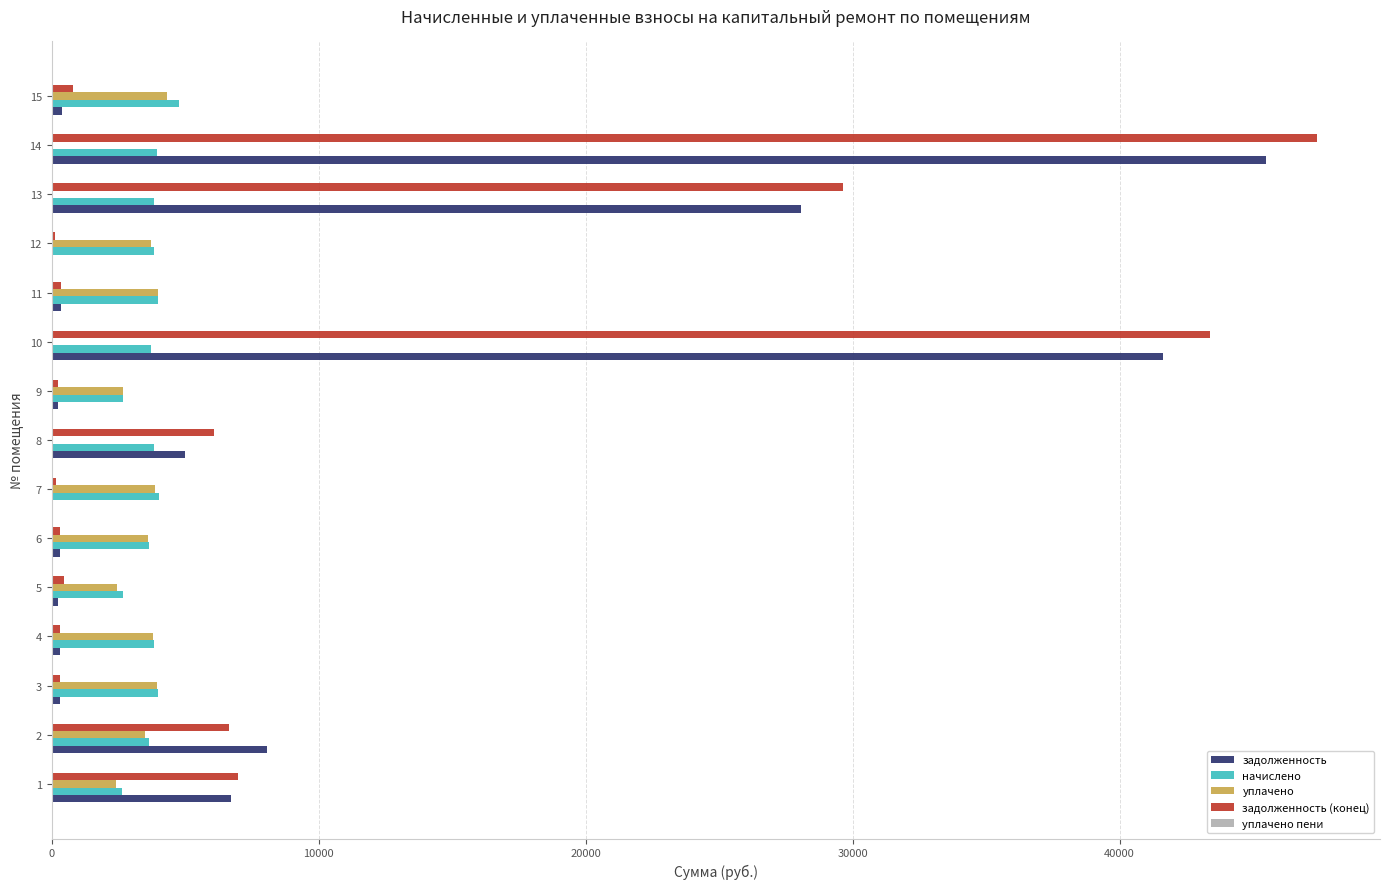

What is the maximum value for задолженность?

45473.7